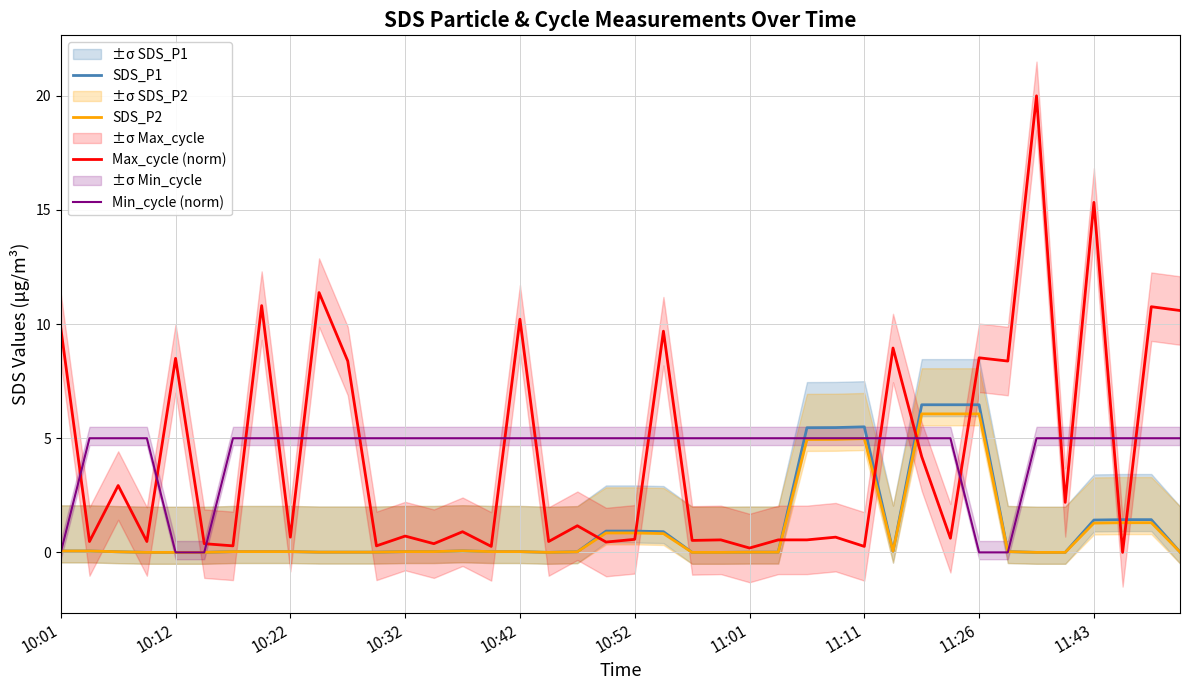

How many interior local valleys does the Max_cycle (norm) series have?

16